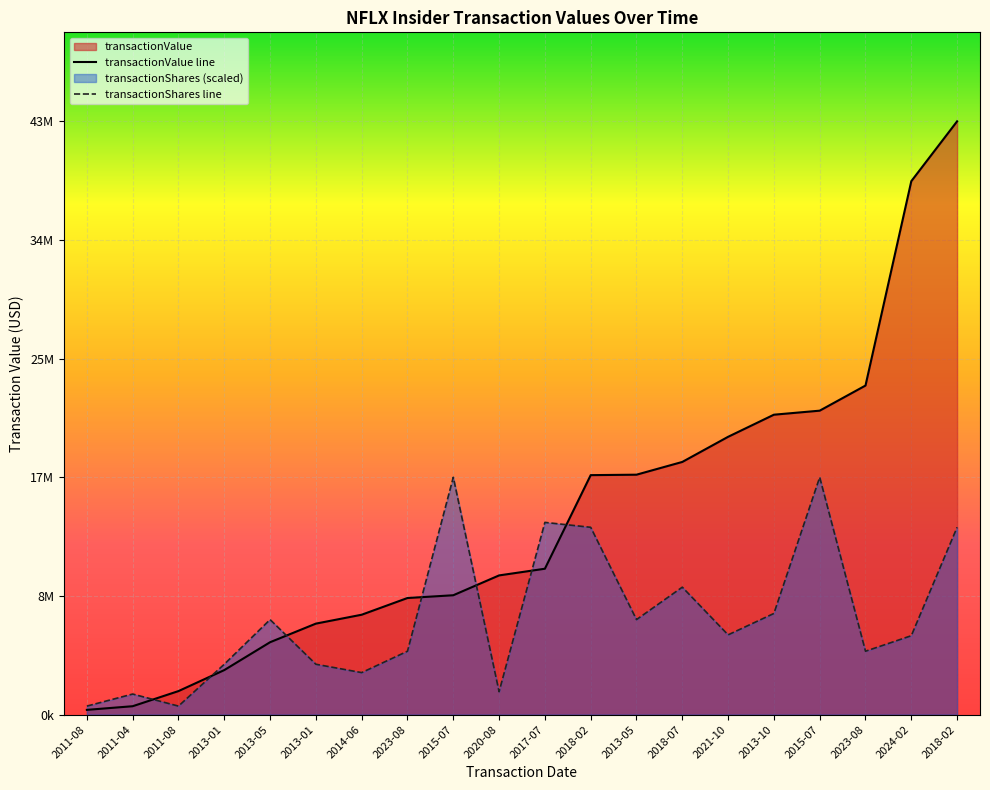

Is the value of transactionValue at 2017-07 greater than the value of transactionShares at 2018-02?

No